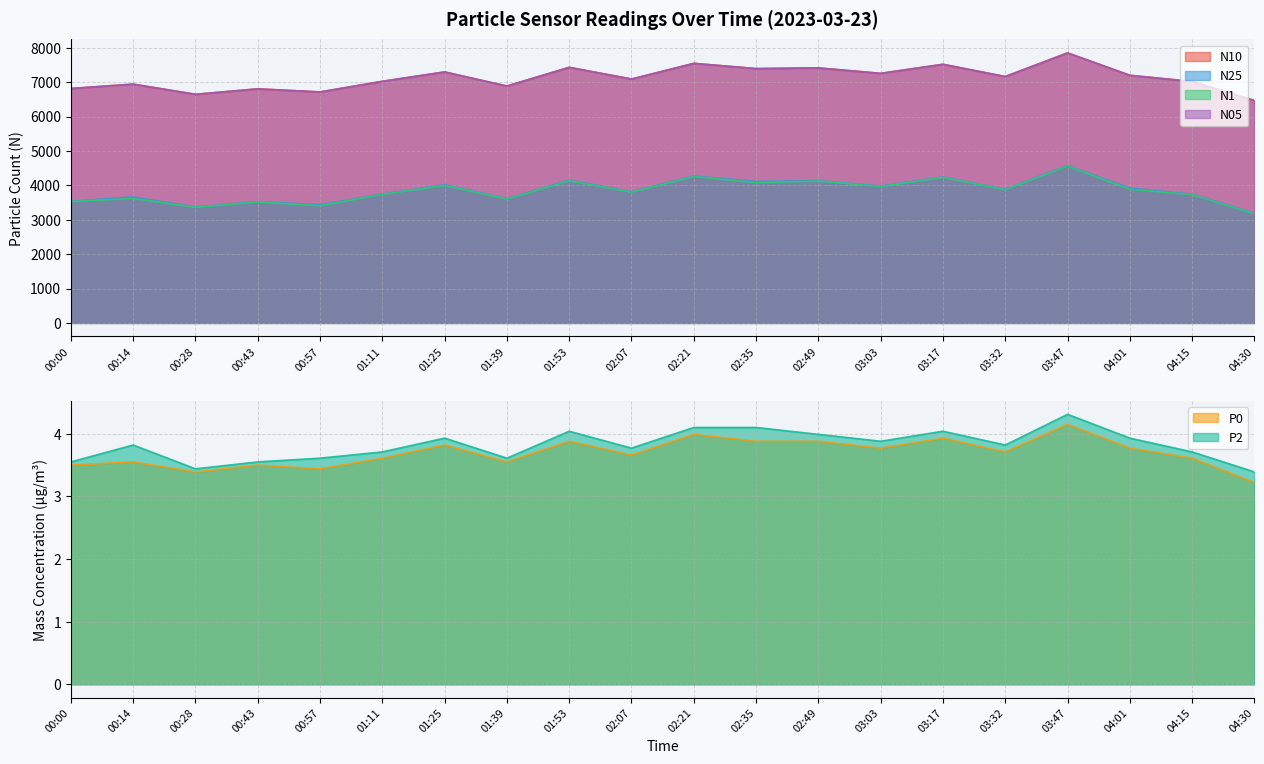

Which series has the widest spread of values?

N1